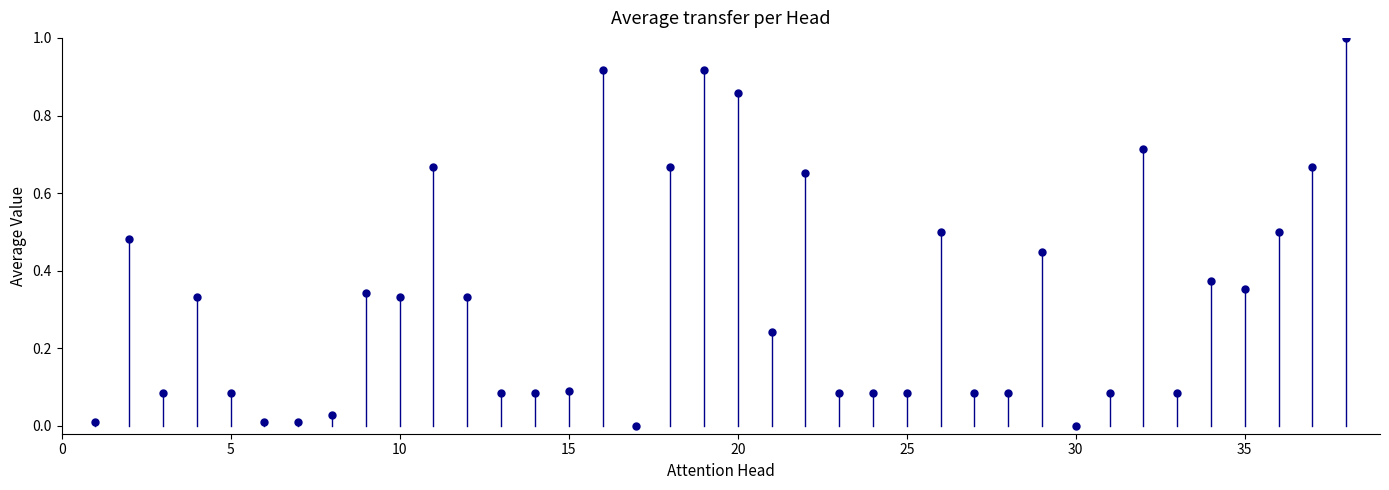

What is the range of X values (max minus min)?

37.0